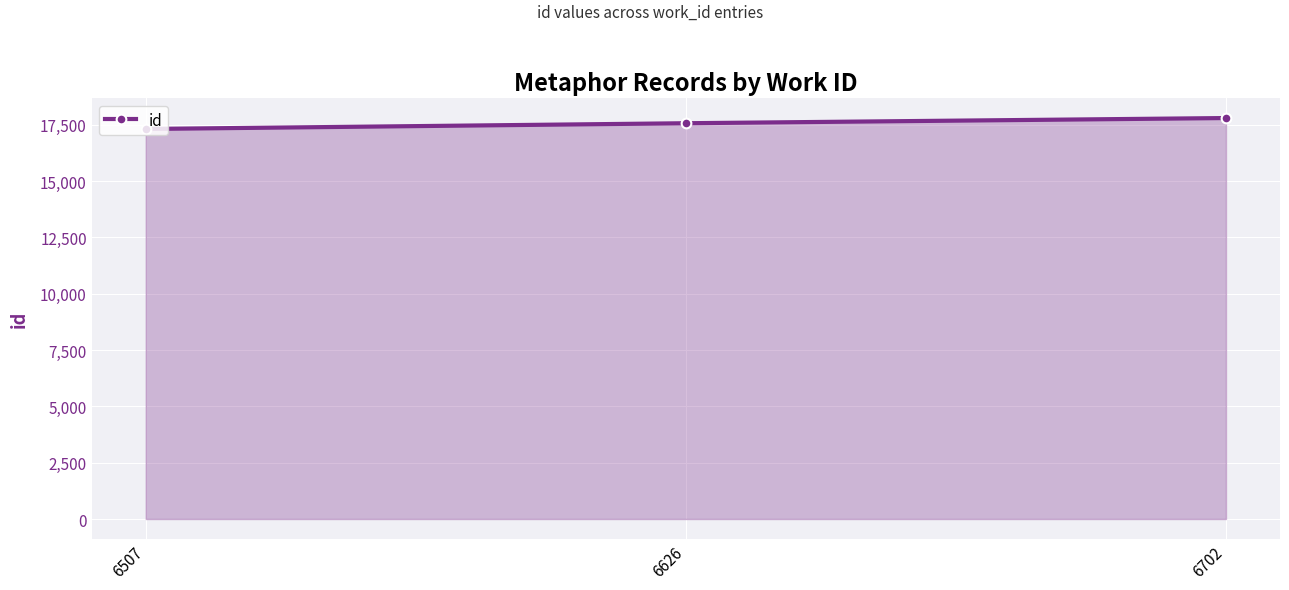

At which category does the chart reach its minimum across all series?

6507